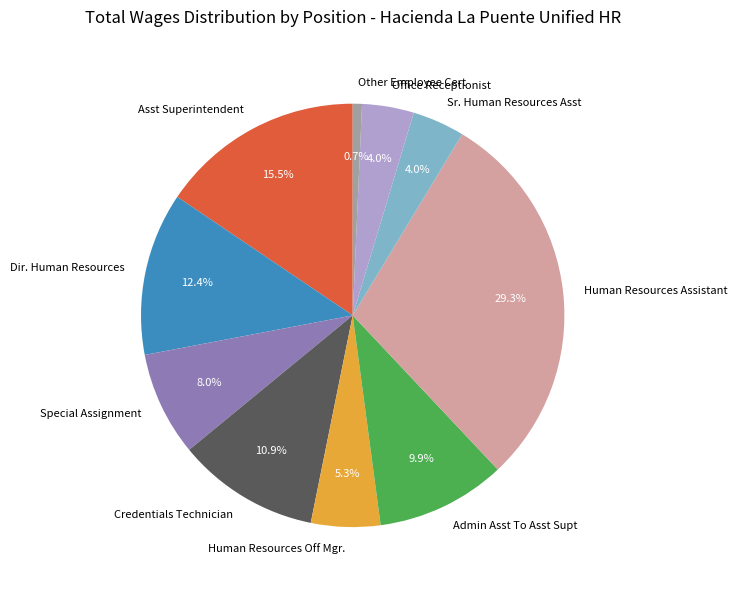

What is the ratio of the value at Special Assignment to the value at Sr. Human Resources Asst?

2.0